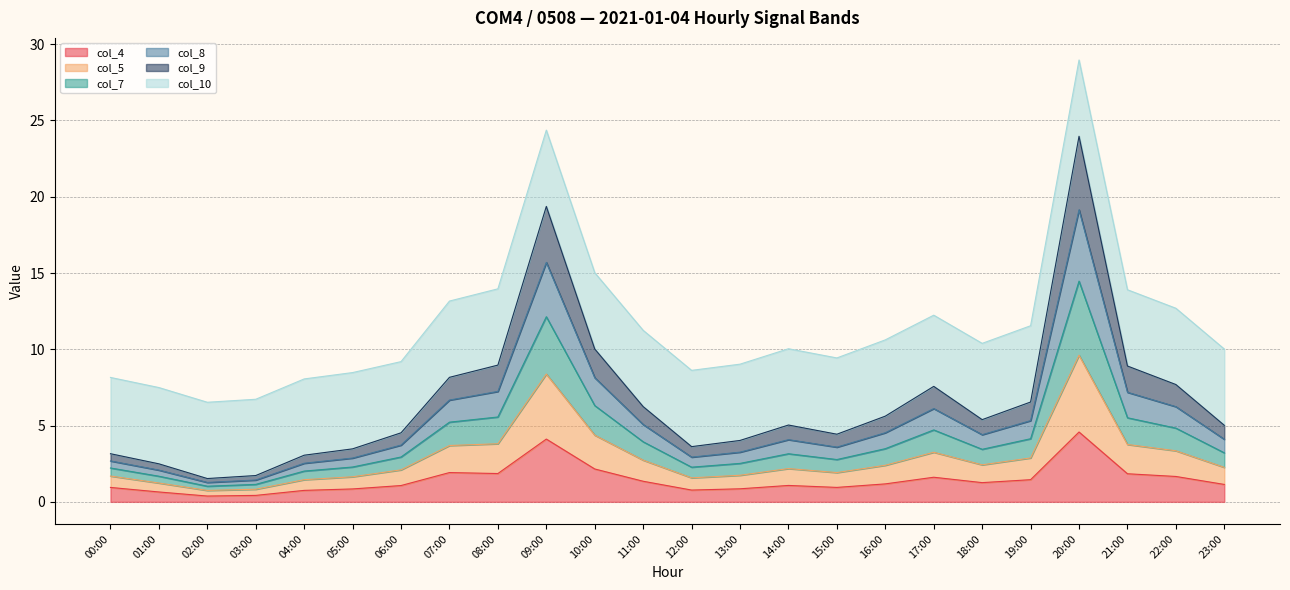

True or false: col_7 and col_8 intersect in this chart.

False